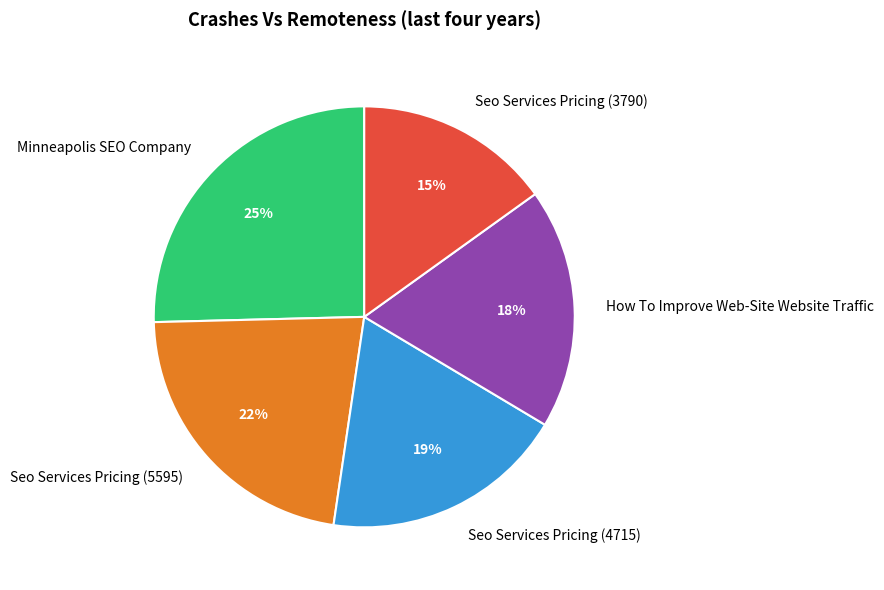

Which category has the biggest portion of the pie?

Minneapolis SEO Company